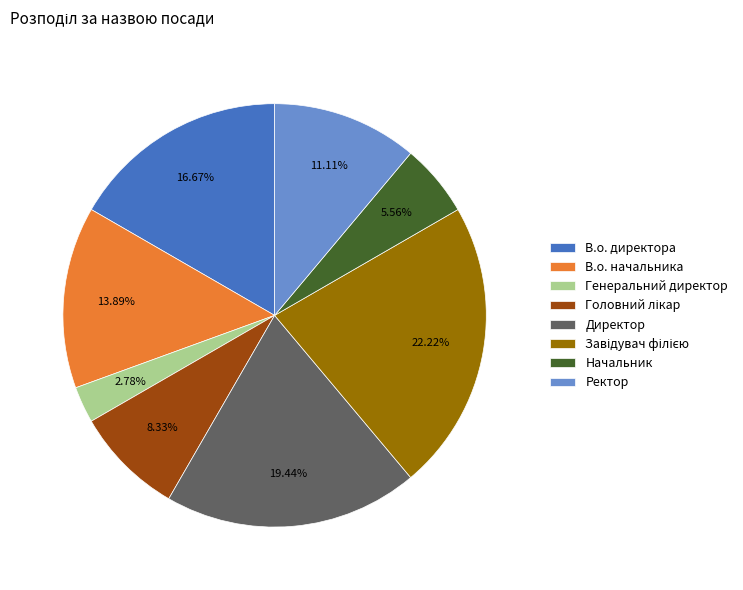

To the nearest percent, what is the average slice percentage?

12%